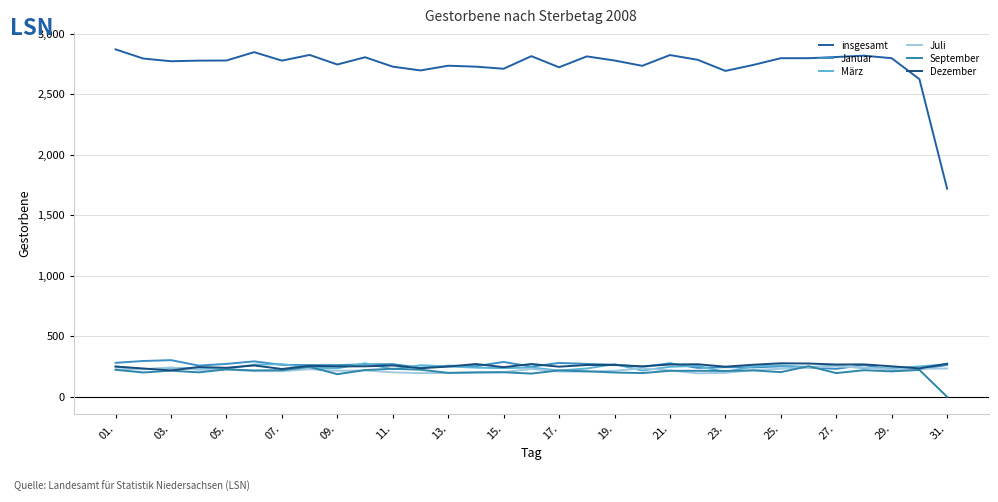

At which label does Dezember reach its minimum?

03.